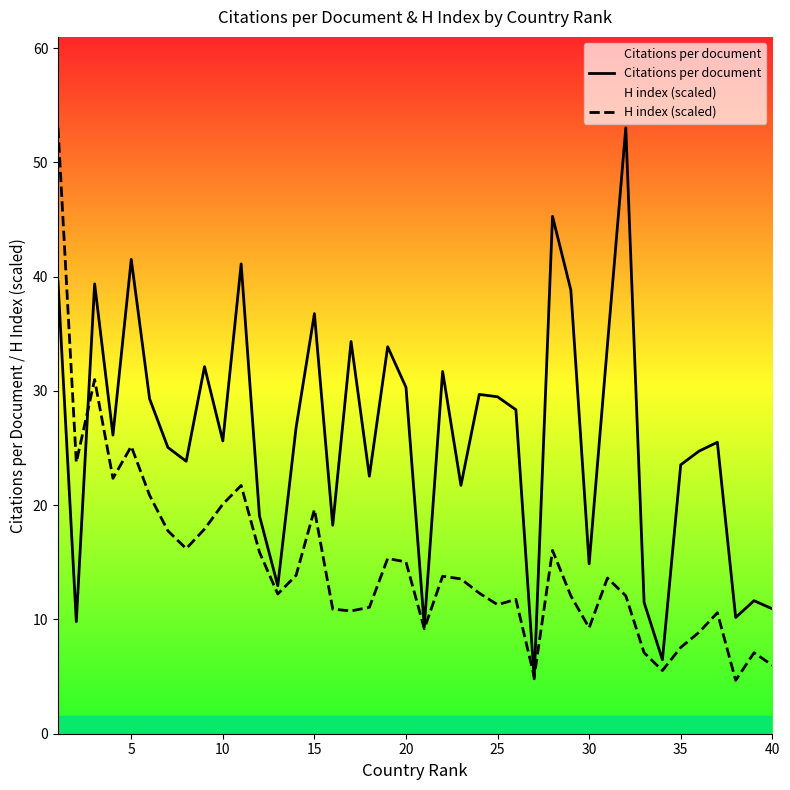

What is the value of the H index (scaled) point at the 38th from the left?

4.7